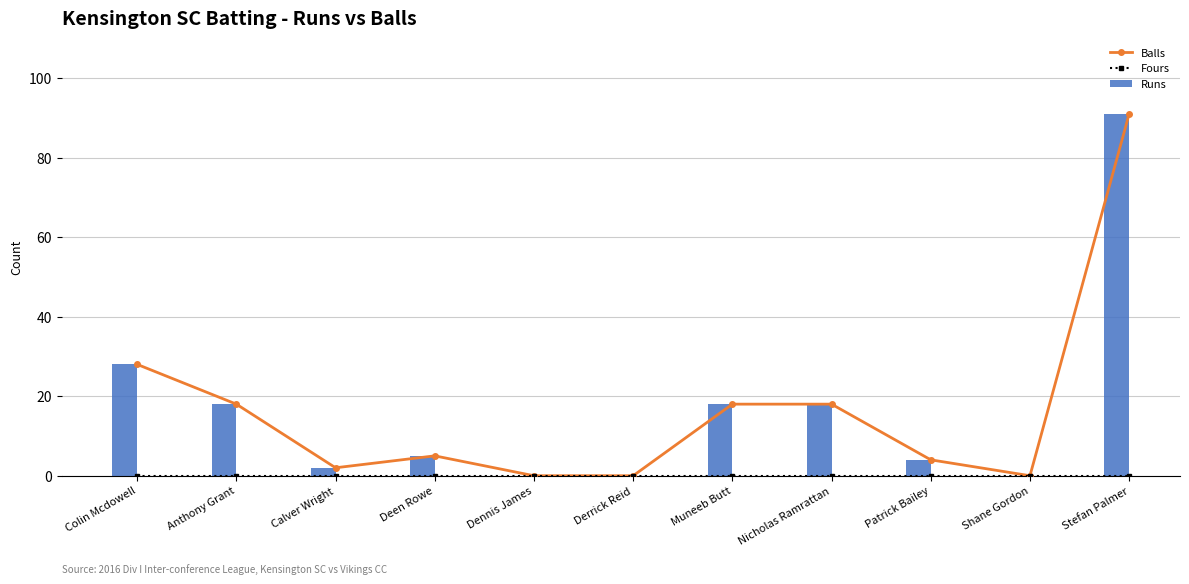

What is the sum of all Runs values?

184